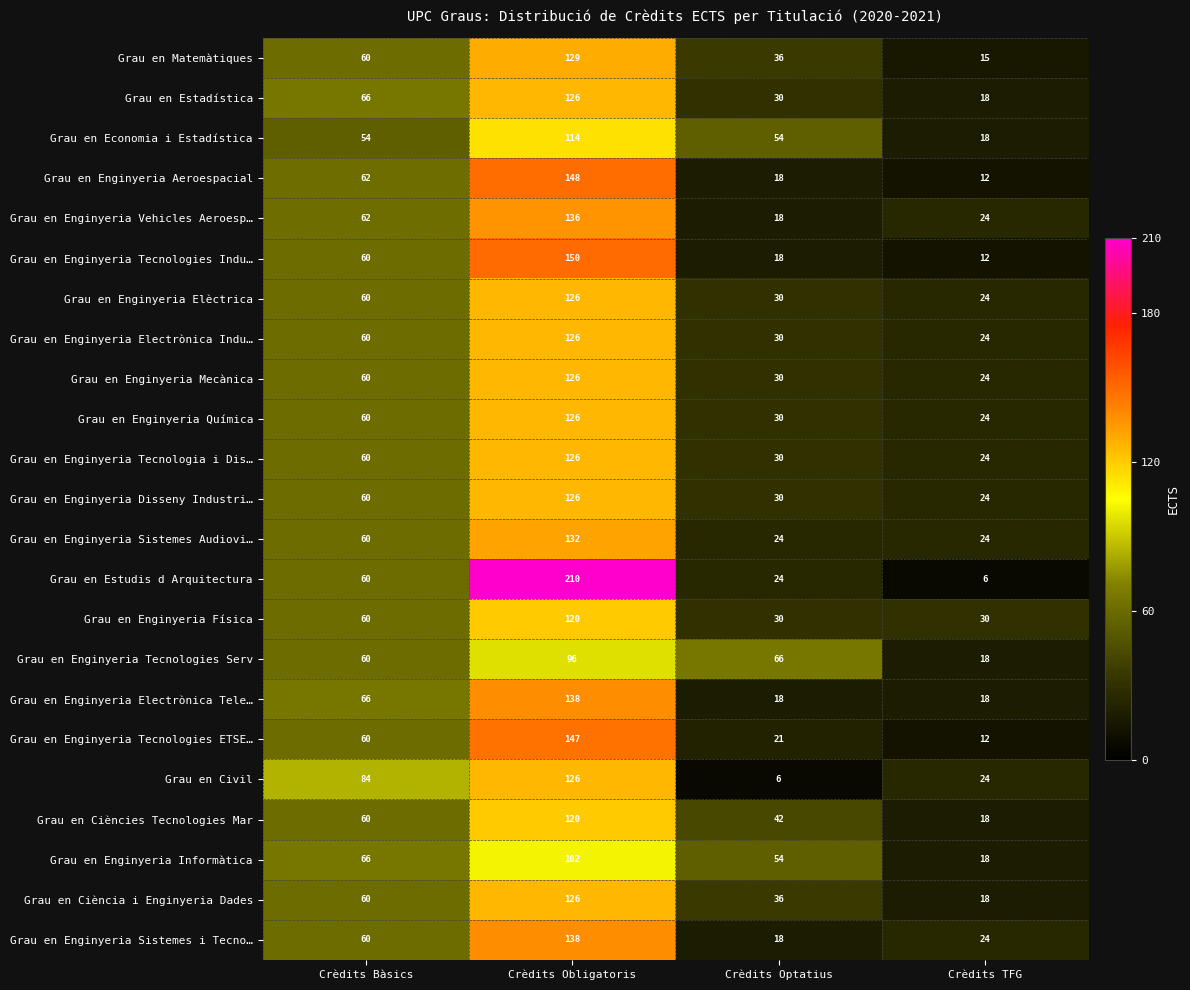

How many data points does each series have?

4